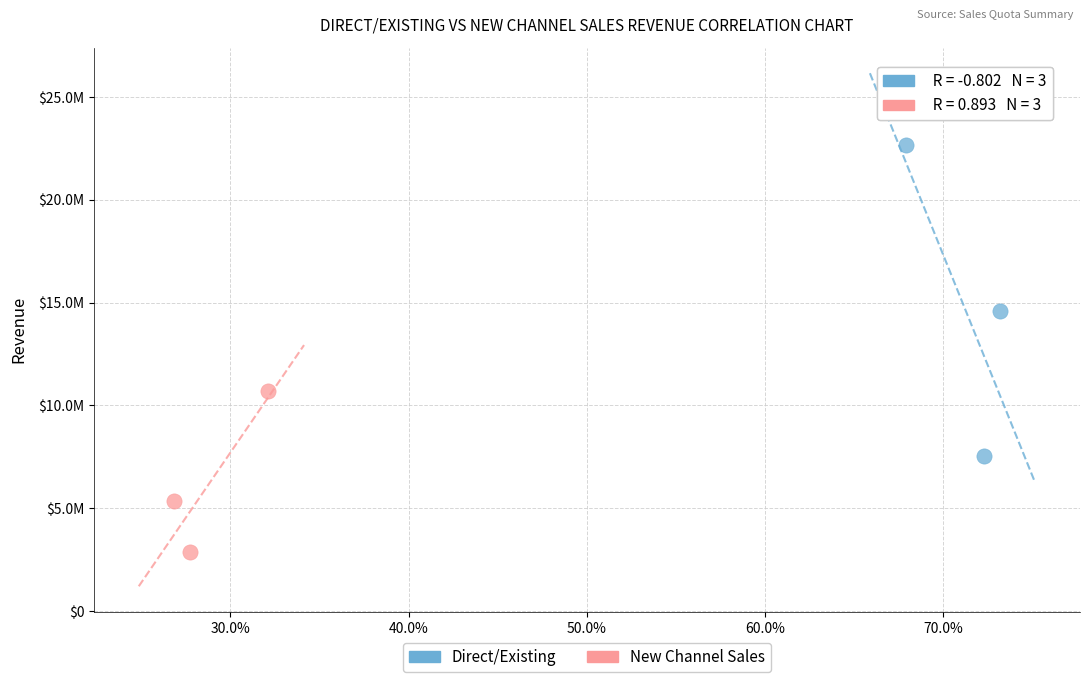

What are all the series names shown in the legend?

Direct/Existing, New Channel Sales